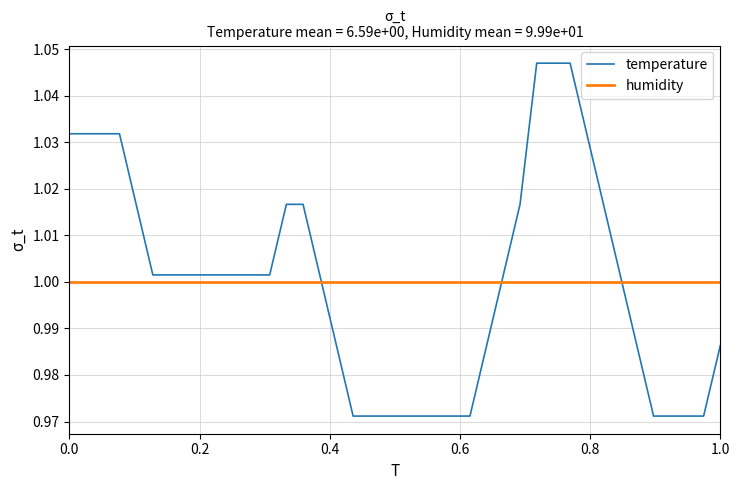

What are all the series names shown in the legend?

temperature, humidity